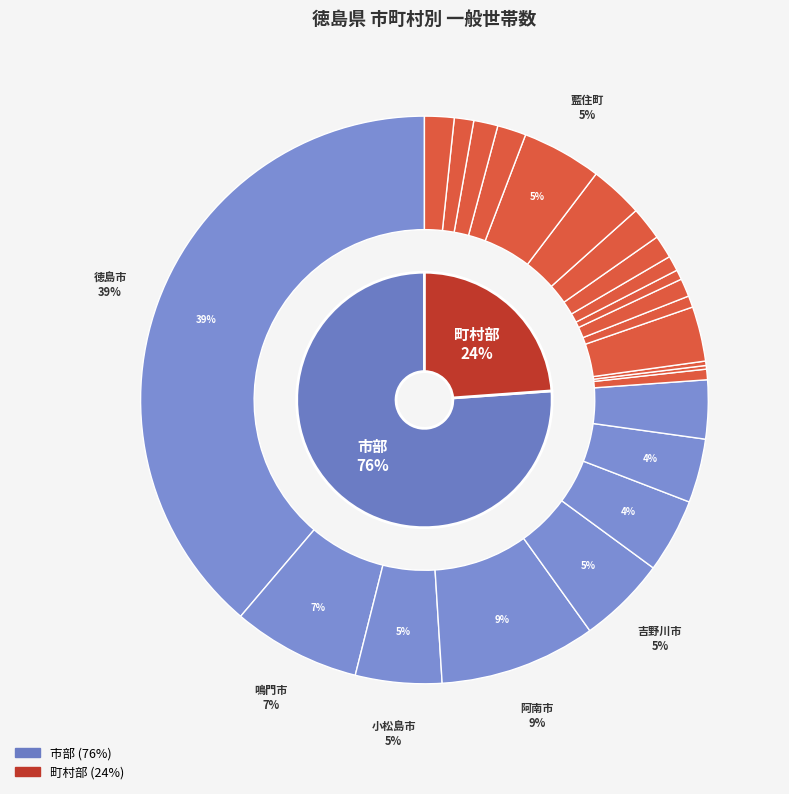

Is the sum of 石井町 and 鳴門市 greater than half?

No